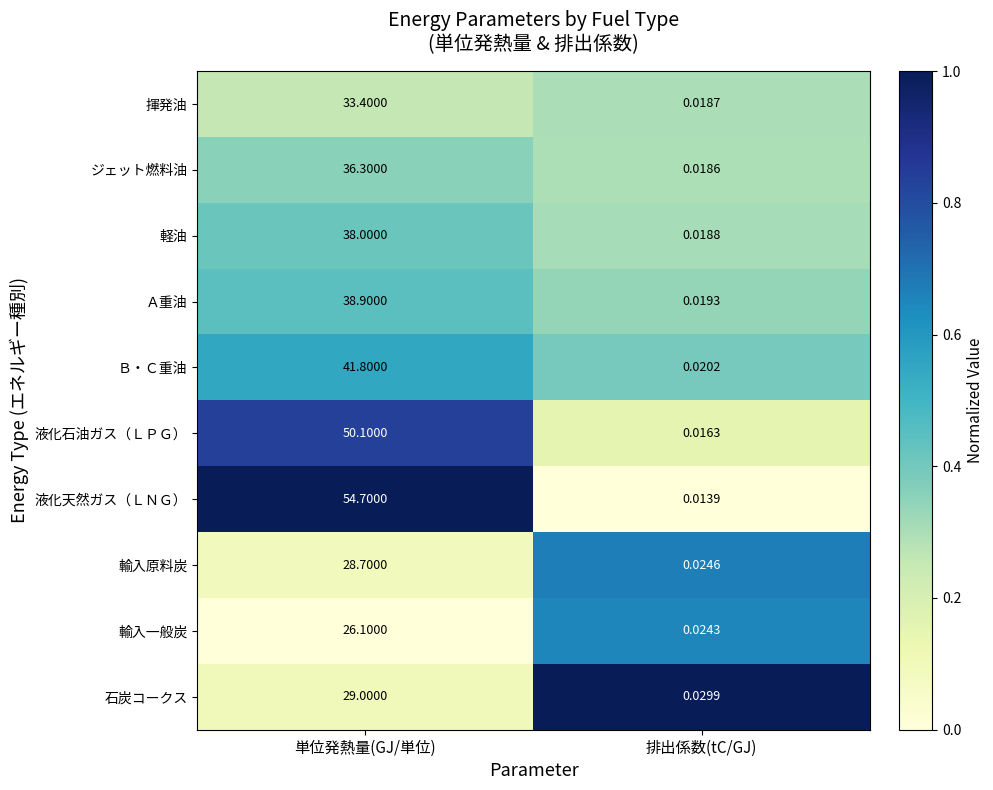

Between 単位発熱量(GJ/単位) and 排出係数(tC/GJ), which series saw the biggest shift?

液化天然ガス（ＬＮＧ）